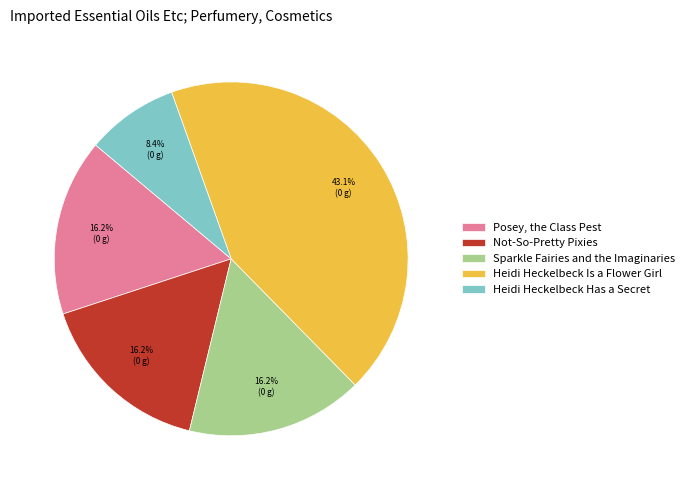

Is it true that Sparkle Fairies and the Imaginaries is 16% of the pie?

True